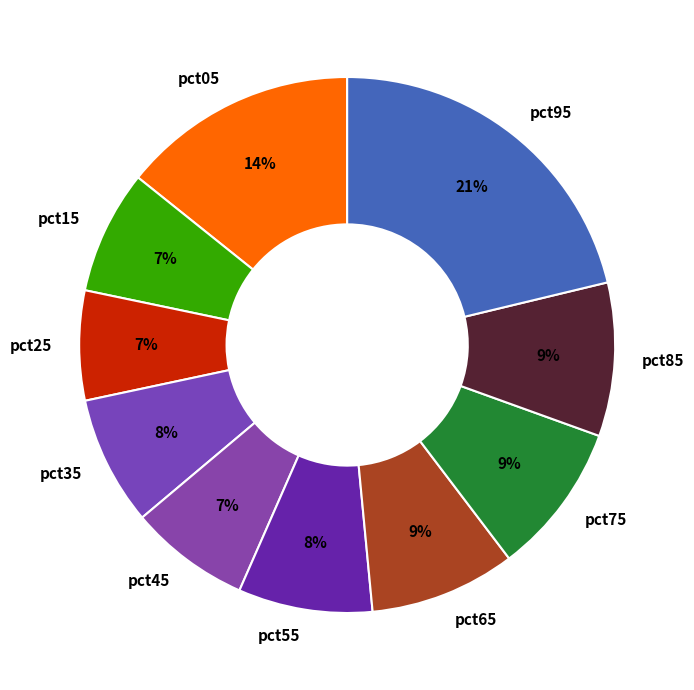

Is it true that pct05 is 7% of the pie?

False